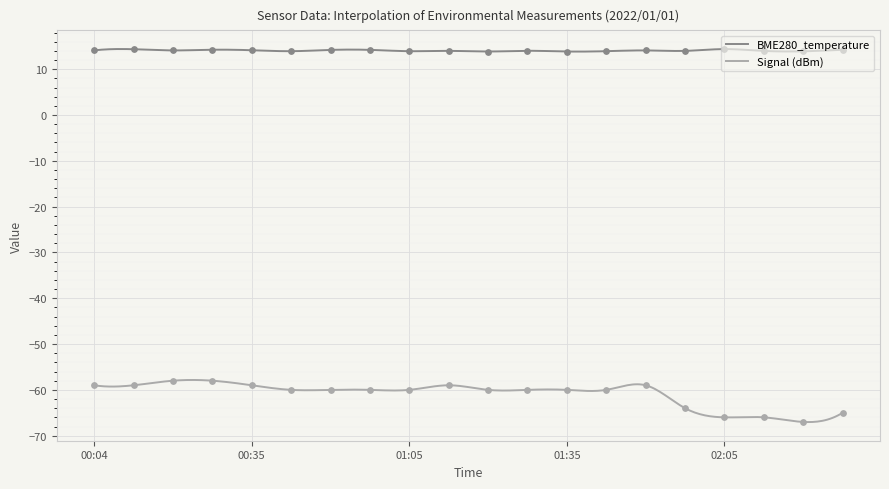

Which series has the largest total across all categories?

BME280_temperature